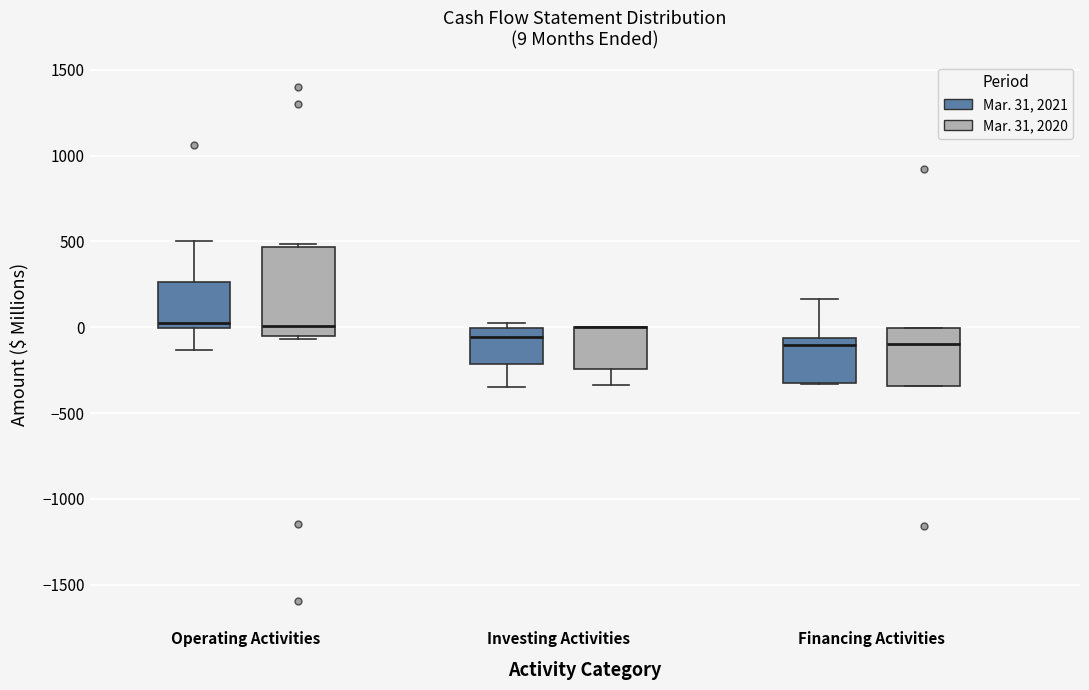

Which box is the tallest, from its lower edge to its upper edge?

Operating Activities (Mar. 31, 2020)